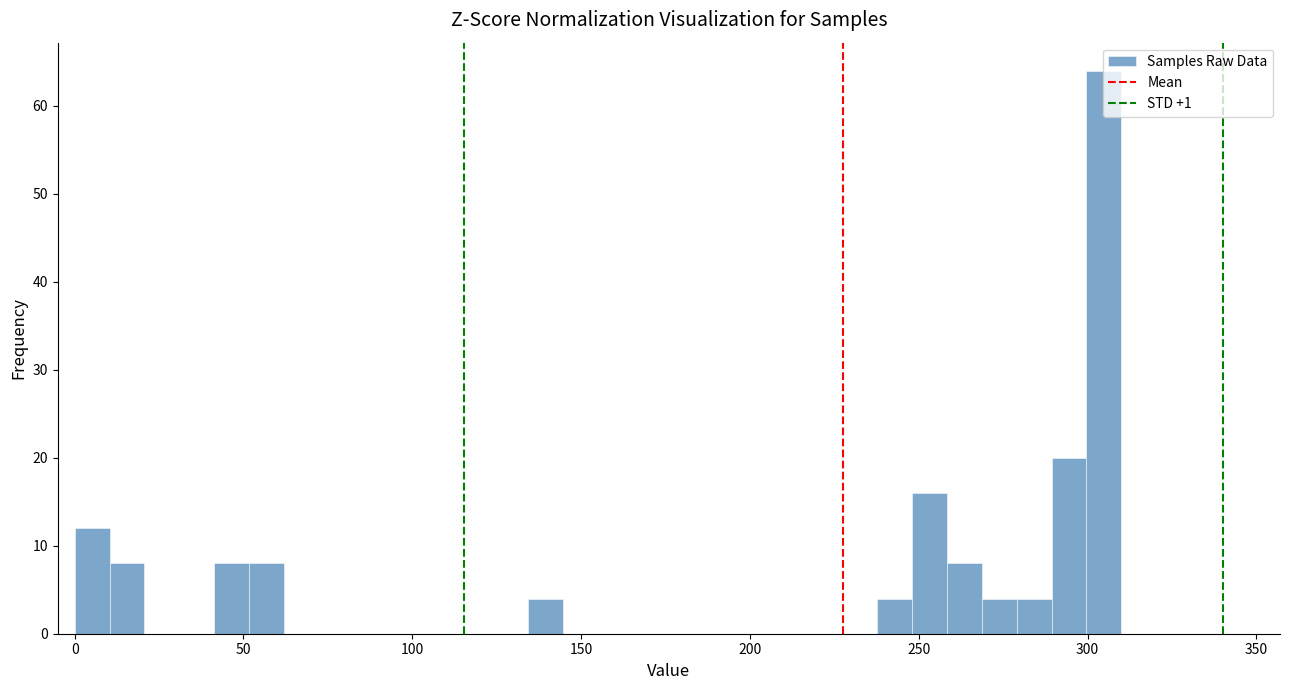

Around what value on the x-axis is the tallest bar? Give the approximate position of its centre, as read against the axis.

305